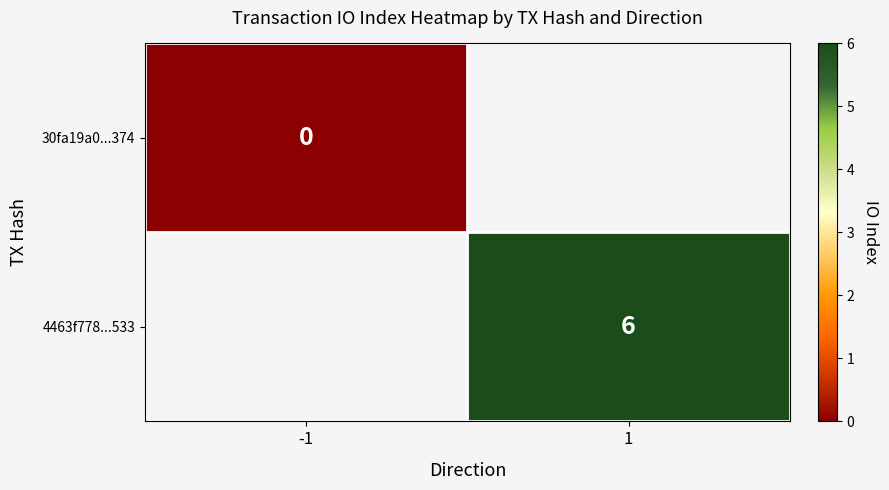

True or false: 4463f778...533 has a value of 6 at 1.

True